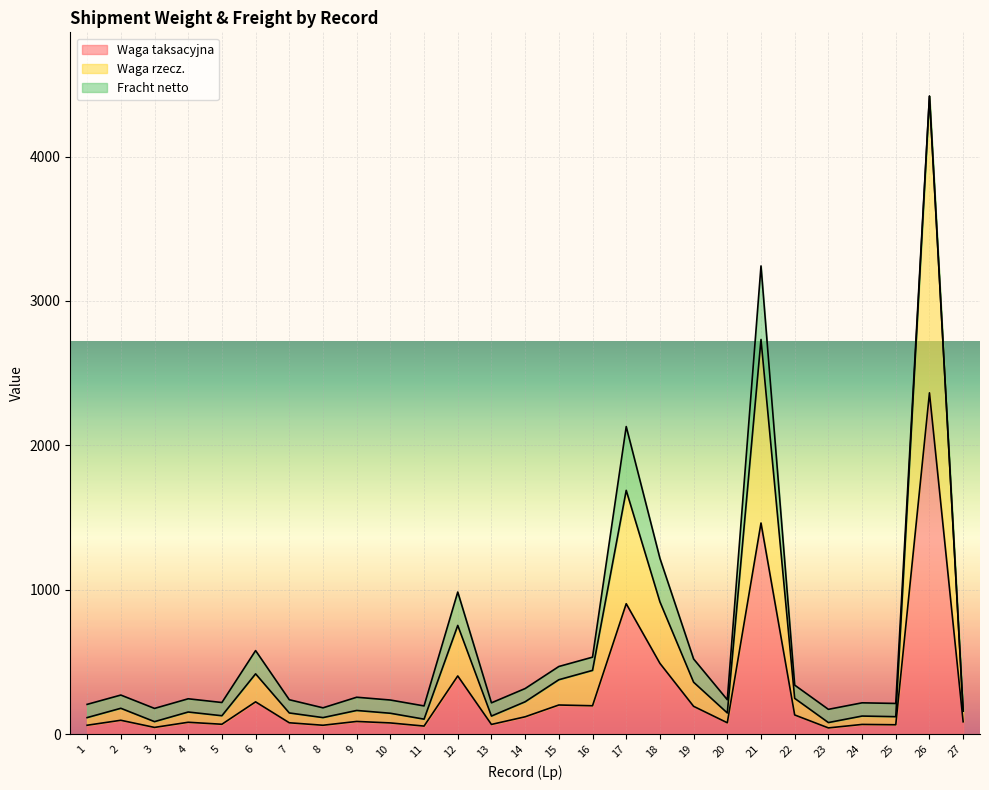

What is the difference between the second highest and minimum values in the Waga rzecz. series?

2653.1